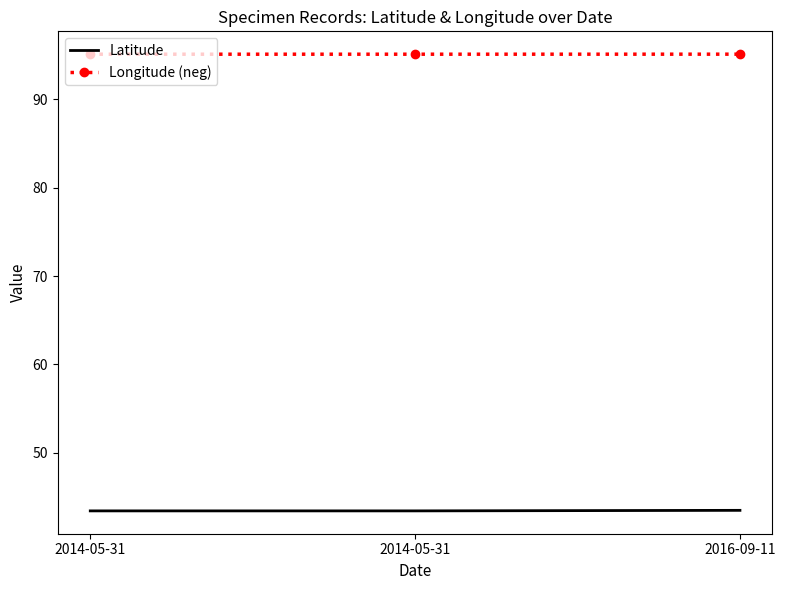

Read the Latitude value at 2014-05-31.

43.4